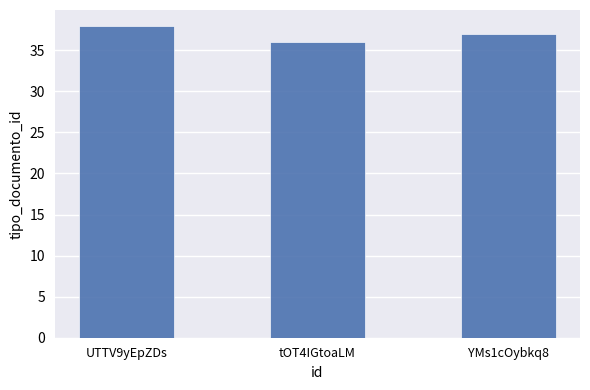

Approximately how many times larger is the value at YMs1cOybkq8 compared to UTTV9yEpZDs?

1.0